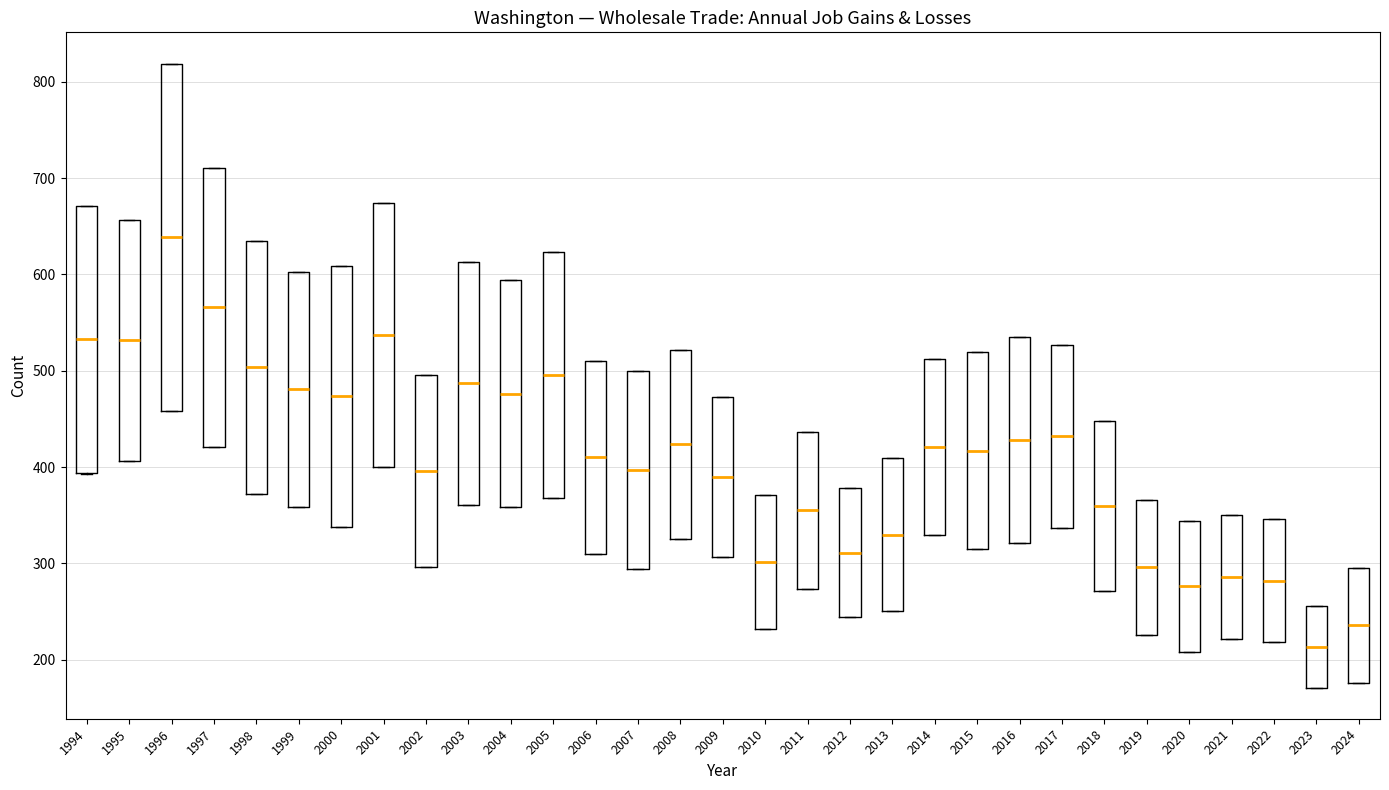

Which box has the lowest median line?

2023